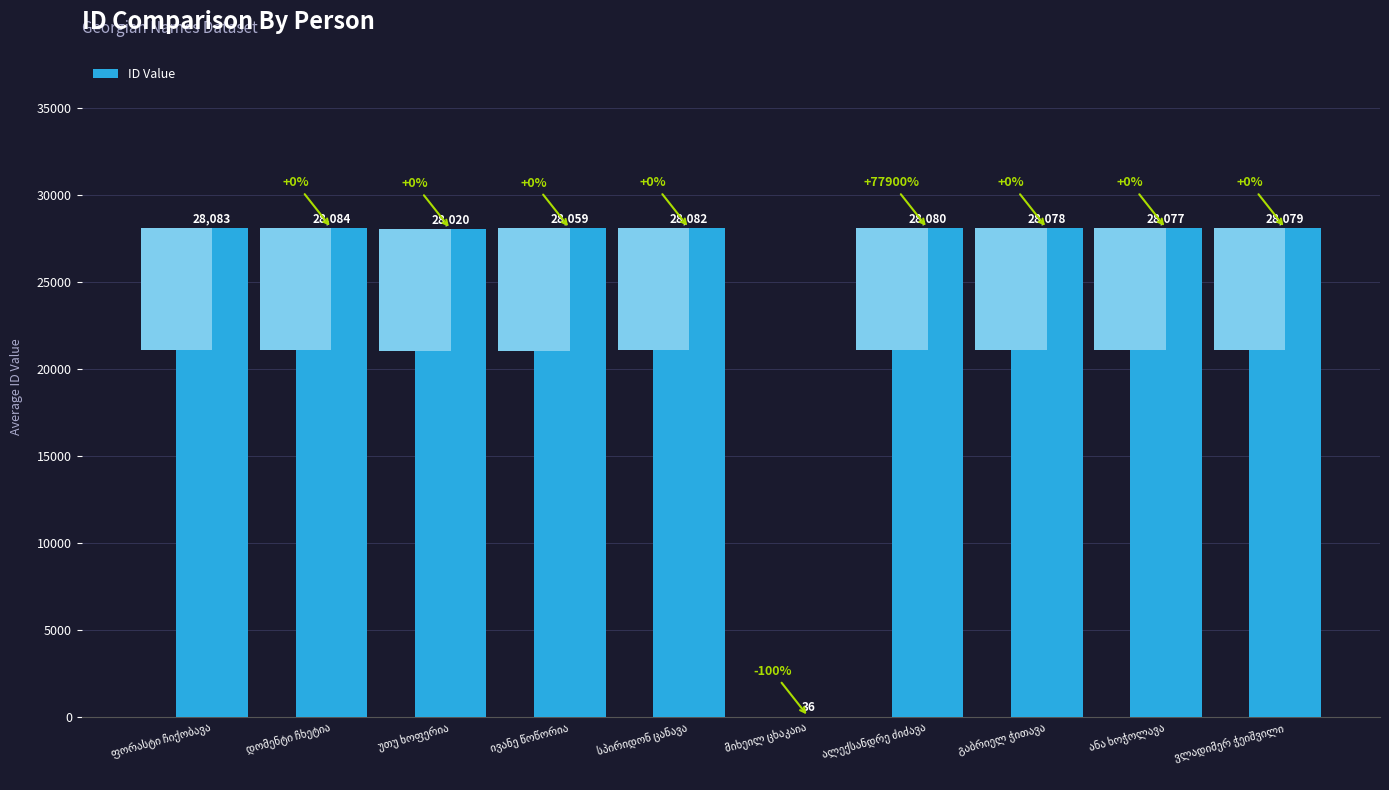

How many bars are there in total?

10